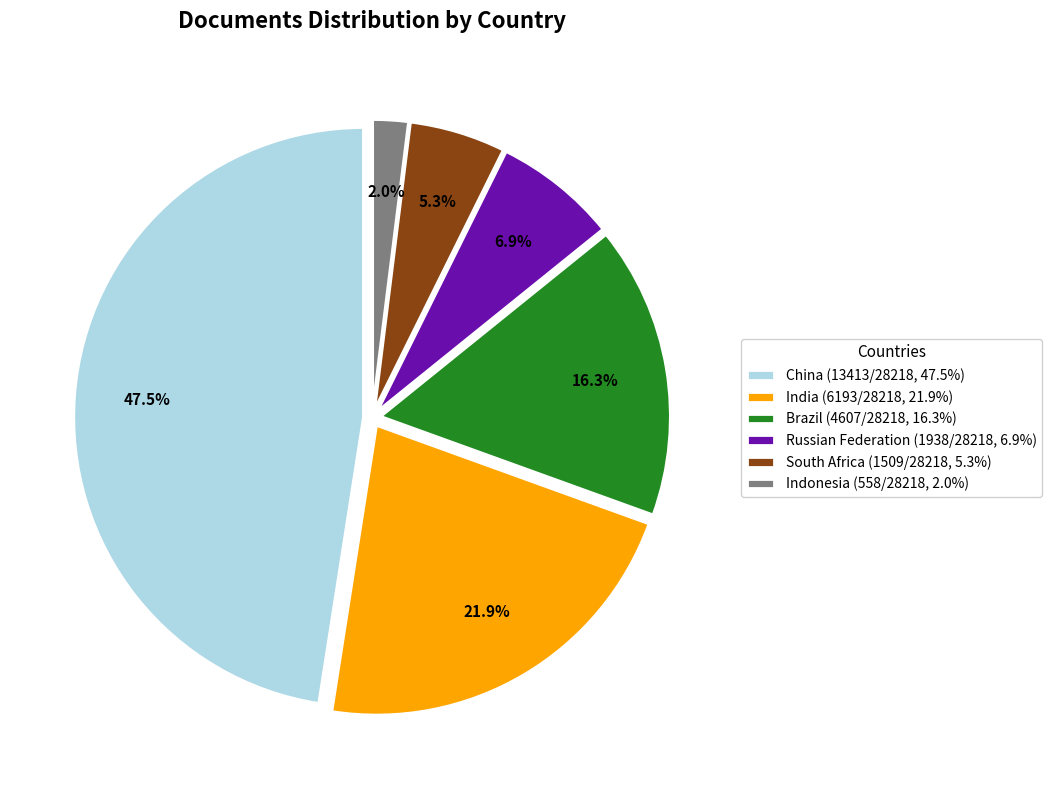

Is it true that Indonesia is 2% of the pie?

True